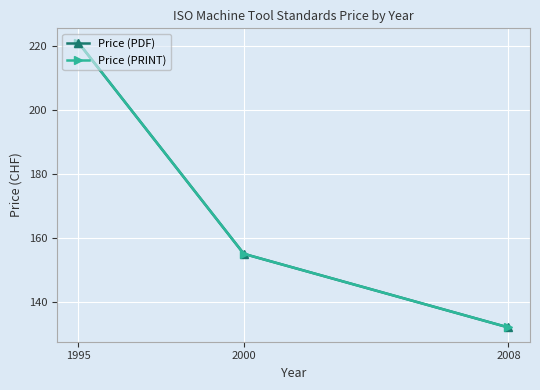

Reading right to left, list all the values displayed in this chart.

Price (PDF): 1995=221	2000=155	2008=132
Price (PRINT): 1995=221	2000=155	2008=132